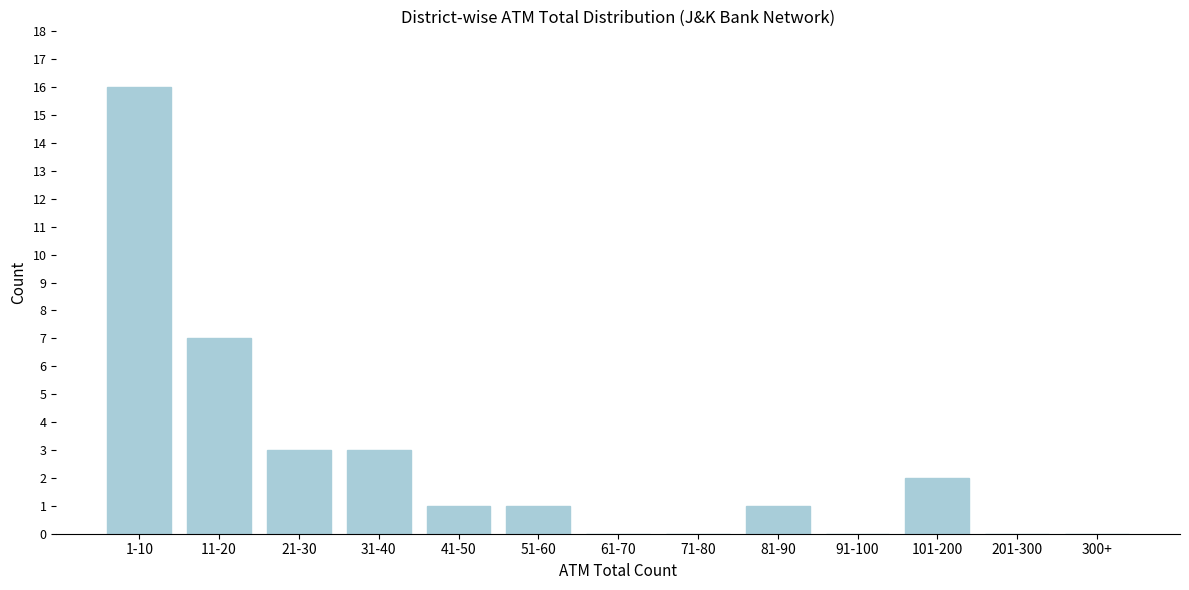

Reading left to right, list all the values displayed in this chart.

1-10=16	11-20=7	21-30=3	31-40=3	41-50=1	51-60=1	61-70=0	71-80=0	81-90=1	91-100=0	101-200=2	201-300=0	300+=0